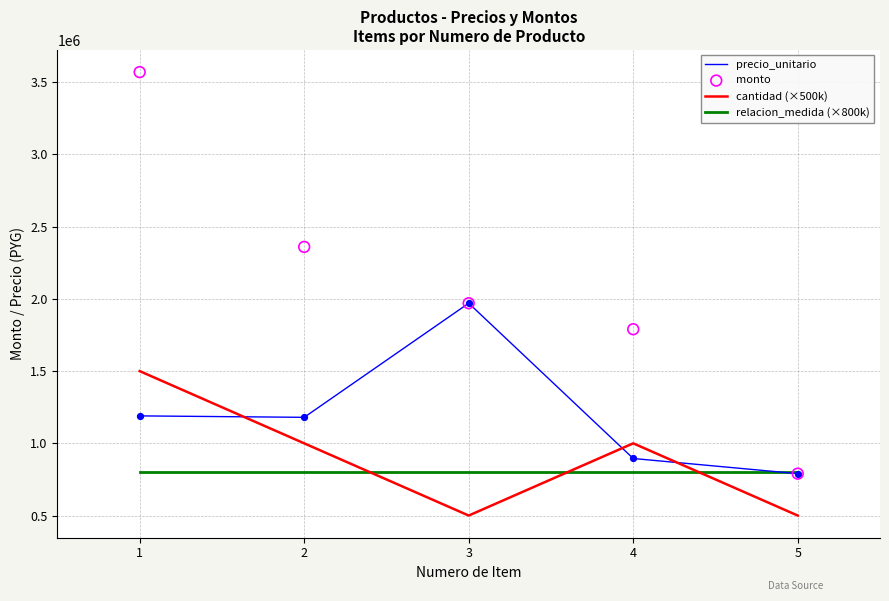

At how many categories does at least one series exceed 2172052?

2